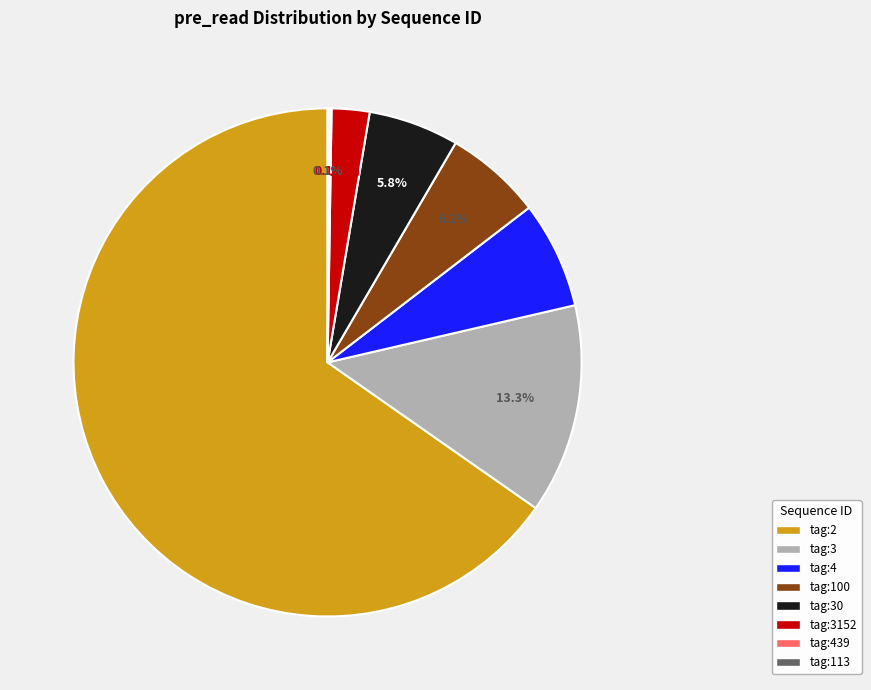

Is there any slice that represents more than half of the pie?

Yes